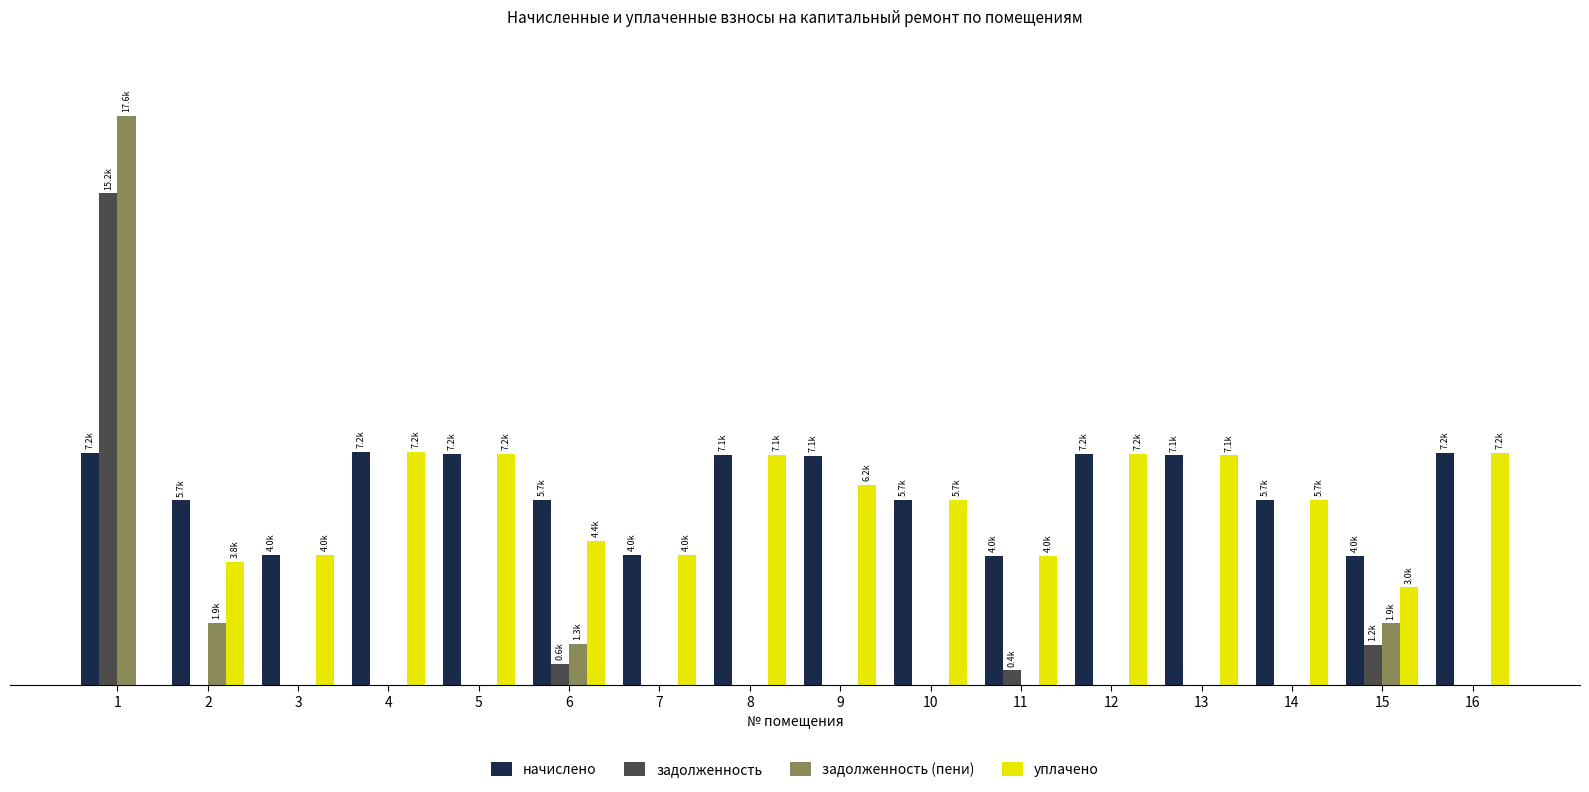

Does the chart contain stacked bars?

No